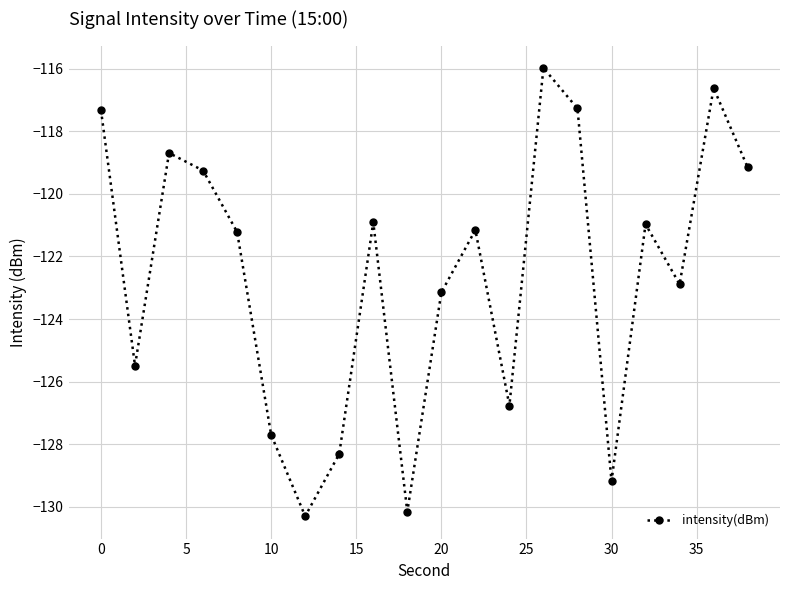

What is the minimum value shown in the chart?

-130.3